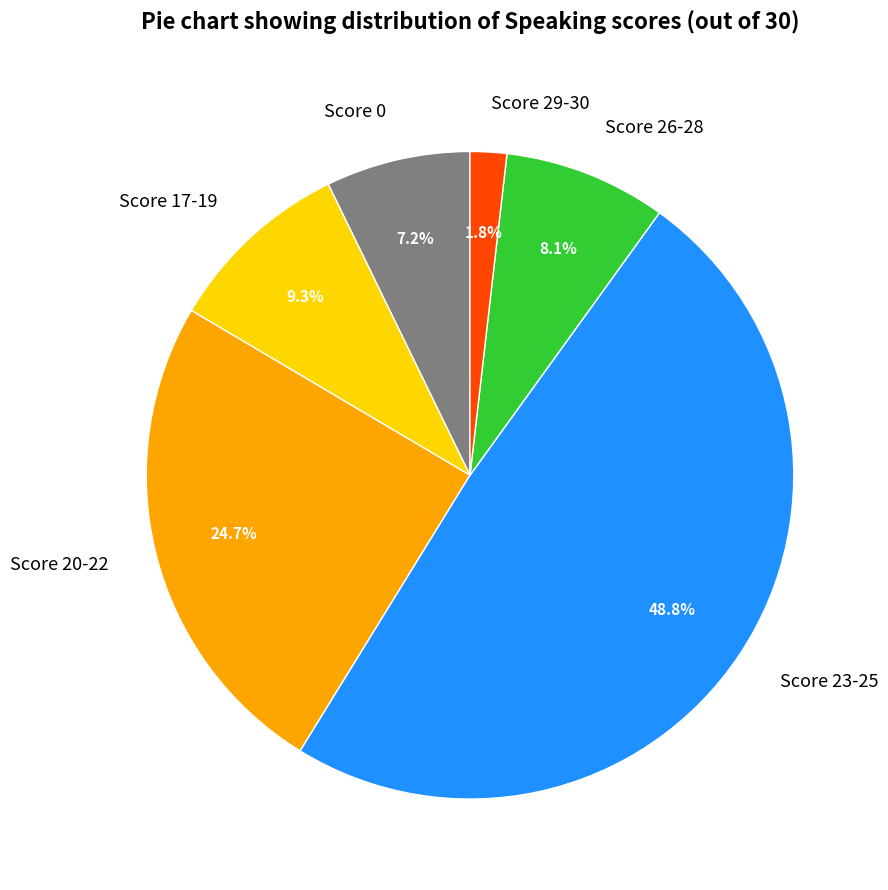

To the nearest percent, what is the average slice percentage?

17%